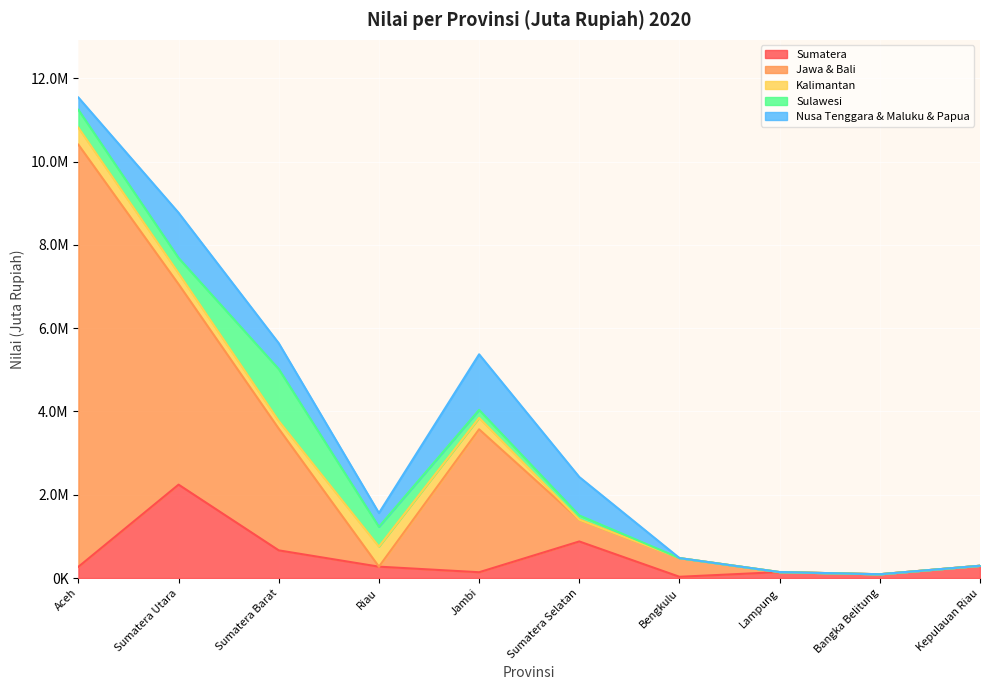

At which category does Nusa Tenggara & Maluku & Papua reach its first local valley?

Riau